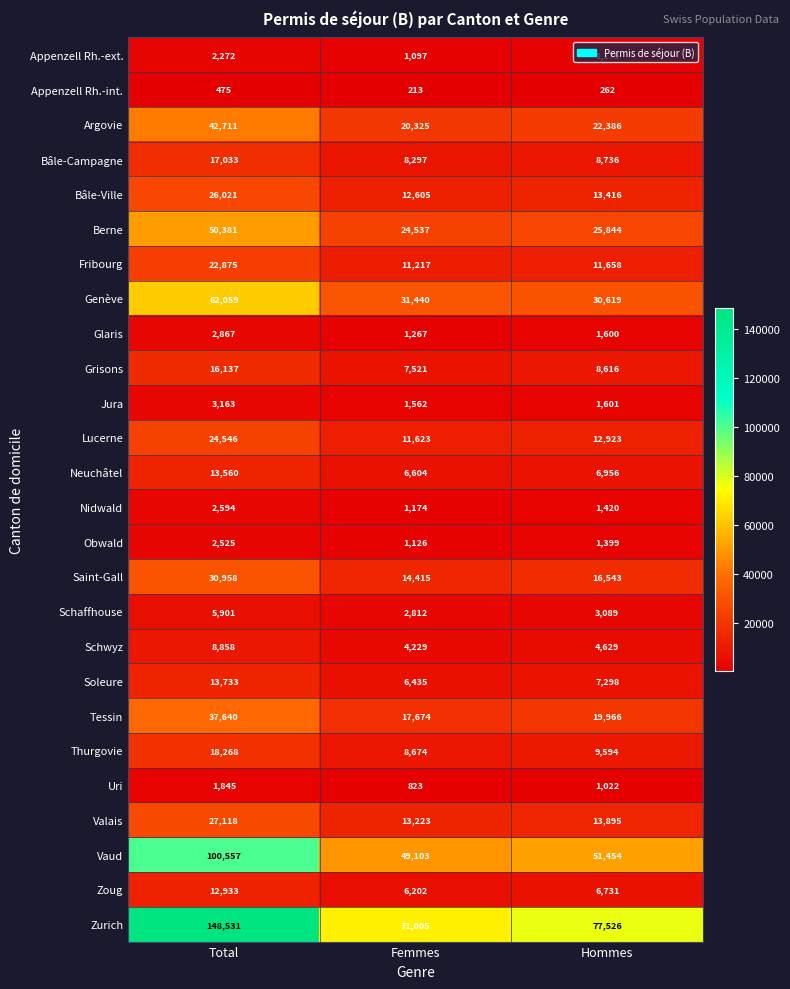

True or false: Lucerne has a value of 33032 at Total.

False